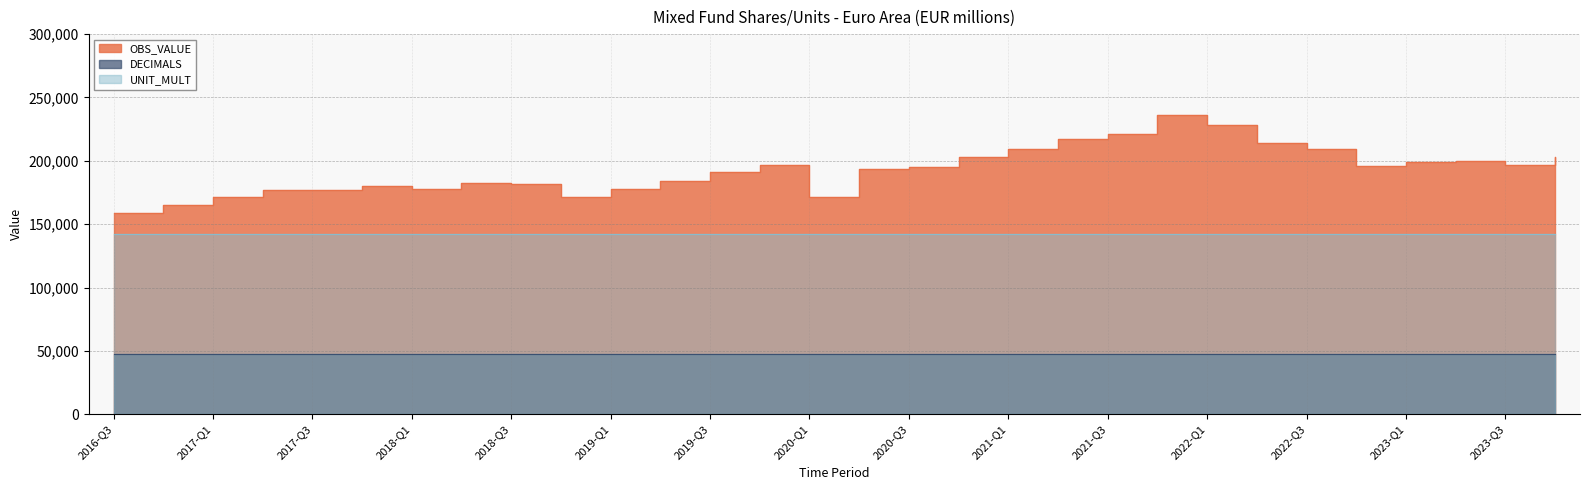

Which has a higher value, 2020-Q1 or 2022-Q3?

2022-Q3